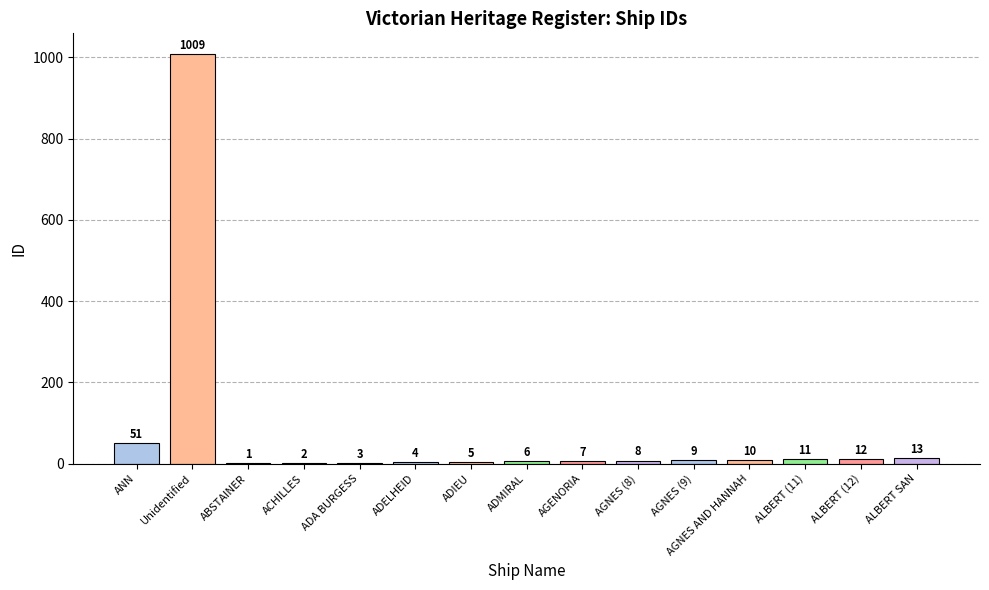

Which category has the highest value across all series?

Unidentified